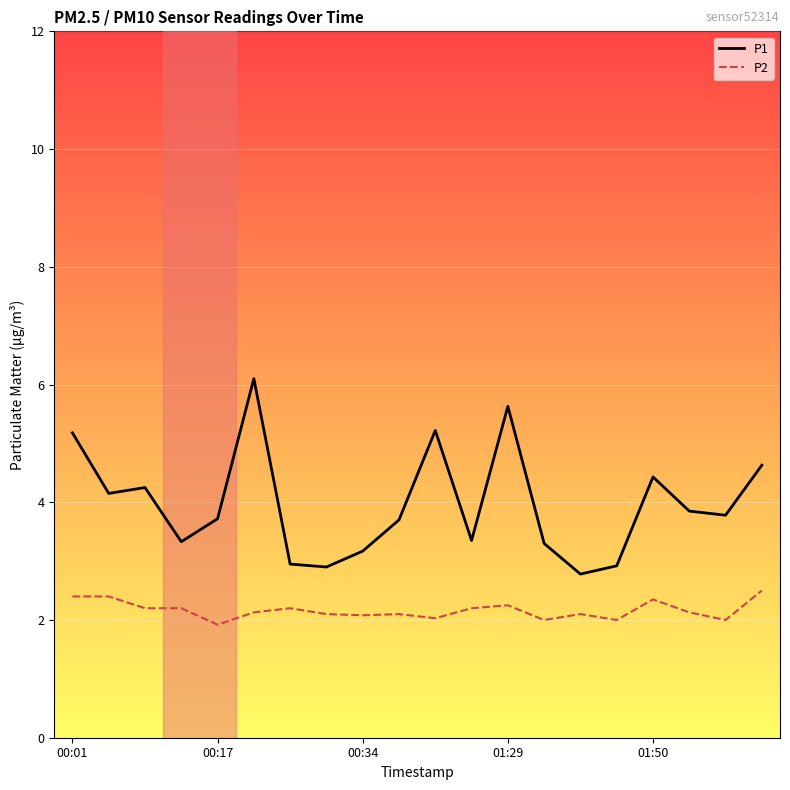

What is the maximum value for P2?

2.5